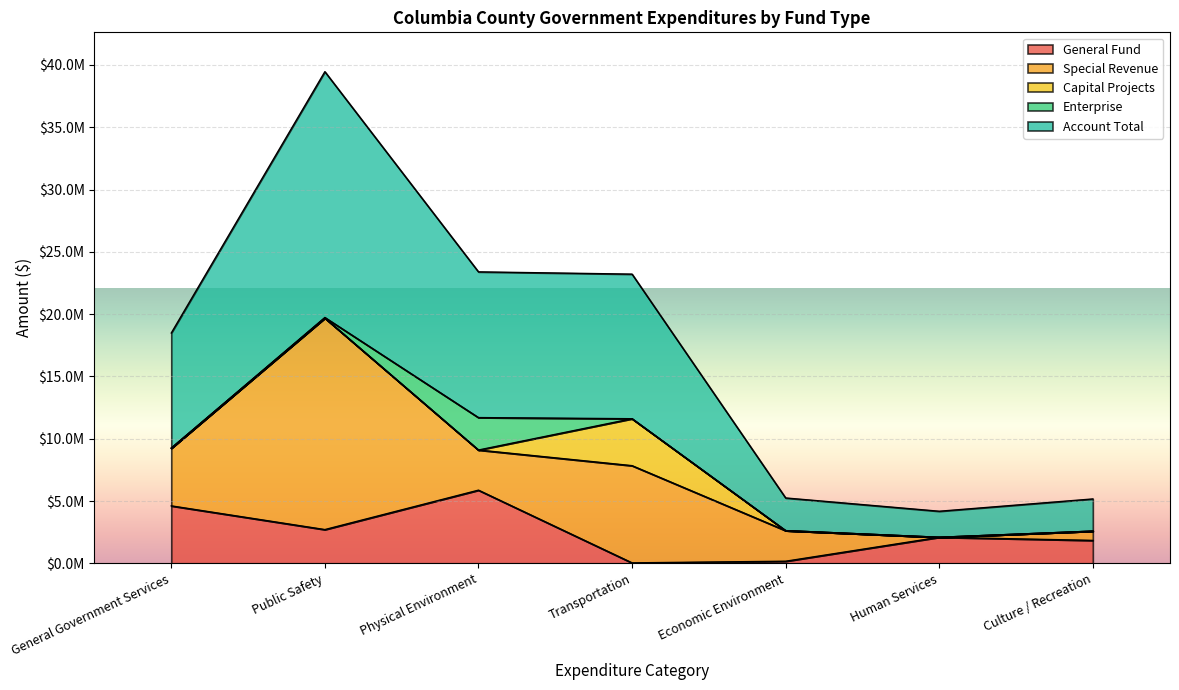

Reading right to left, what are all the values shown in this chart?

General Fund: Culture / Recreation=1838147	Human Services=2089015	Economic Environment=166497	Transportation=35294	Physical Environment=5870405	Public Safety=2706941	General Government Services=4609967
Special Revenue: Culture / Recreation=744404	Human Services=0	Economic Environment=2455778	Transportation=7802017	Physical Environment=3221656	Public Safety=16976207	General Government Services=4630814
Capital Projects: Culture / Recreation=0	Human Services=0	Economic Environment=0	Transportation=3767471	Physical Environment=0	Public Safety=0	General Government Services=994
Enterprise: Culture / Recreation=0	Human Services=0	Economic Environment=0	Transportation=0	Physical Environment=2603627	Public Safety=46385	General Government Services=0
Account Total: Culture / Recreation=2582551	Human Services=2089015	Economic Environment=2622275	Transportation=11604782	Physical Environment=11695688	Public Safety=19729533	General Government Services=9241775